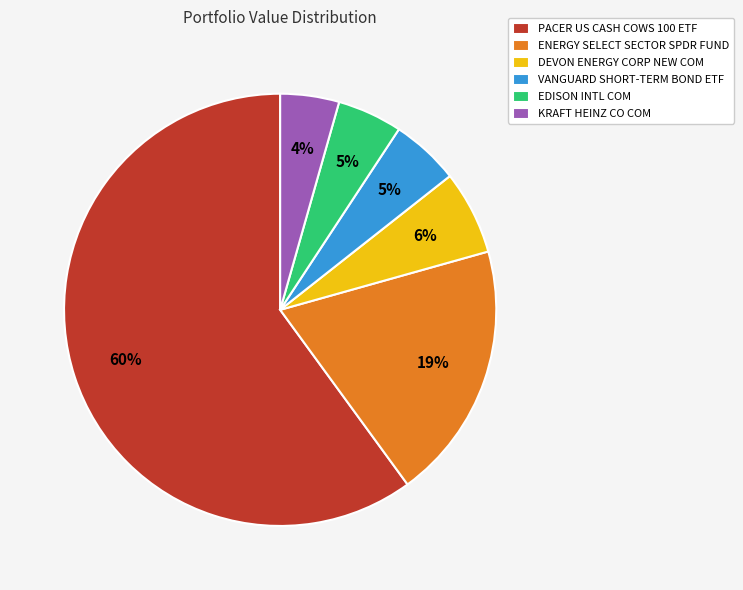

To the nearest percent, what is the difference between the DEVON ENERGY CORP NEW COM and ENERGY SELECT SECTOR SPDR FUND slice percentages?

13%